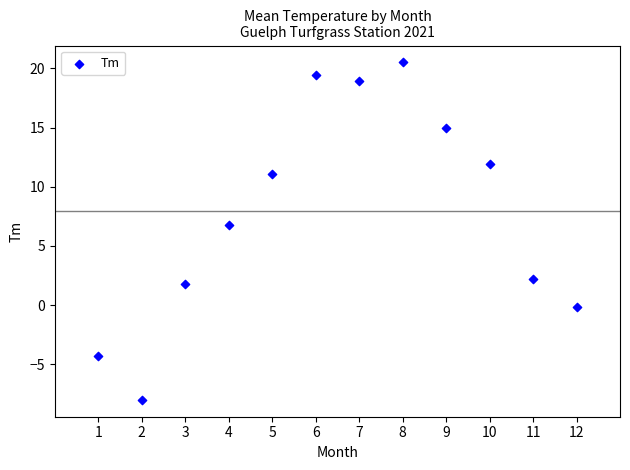

What is the range of Y values (max minus min)?

28.5